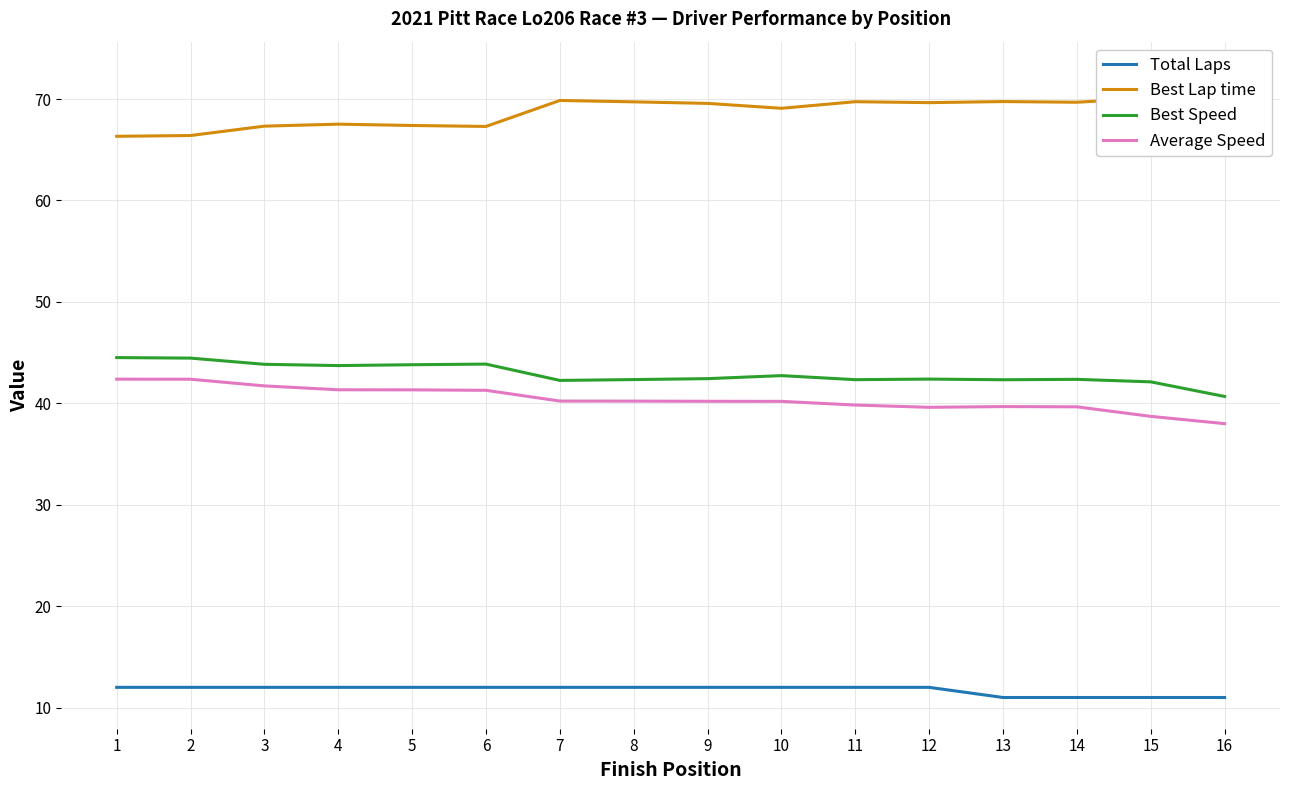

How many categories are shown in the chart?

16